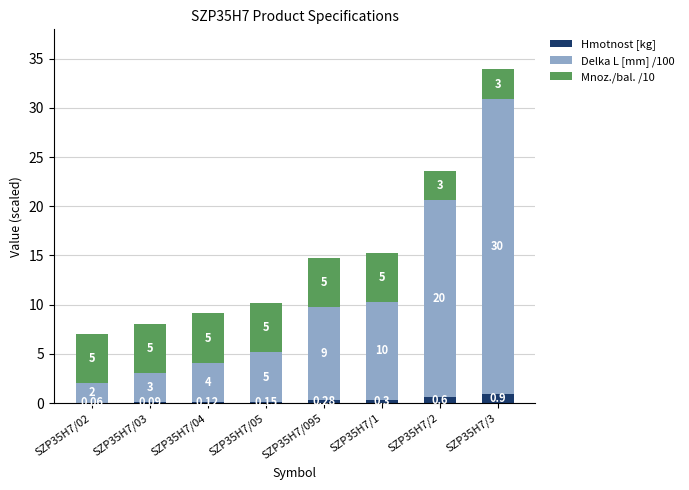

At which category is the sum across all series the highest?

SZP35H7/3